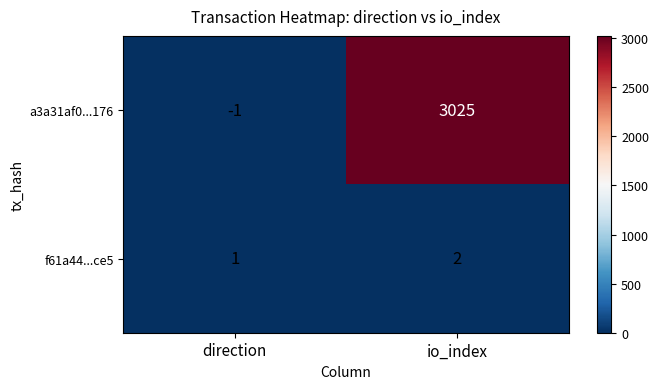

Reading left to right, transcribe all the data shown in this chart.

a3a31af0...176: direction=-1	io_index=3025
f61a44...ce5: direction=1	io_index=2